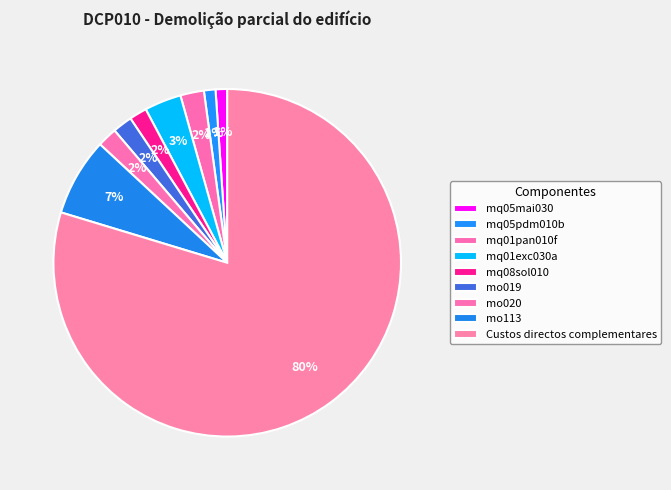

Is it true that mo020 is 2% of the pie?

True